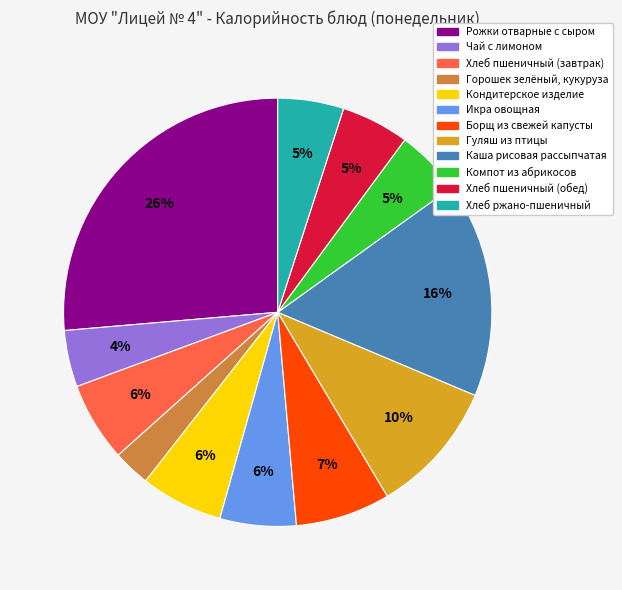

Is the sum of Горошек зелёный, кукуруза and Икра овощная greater than half?

No